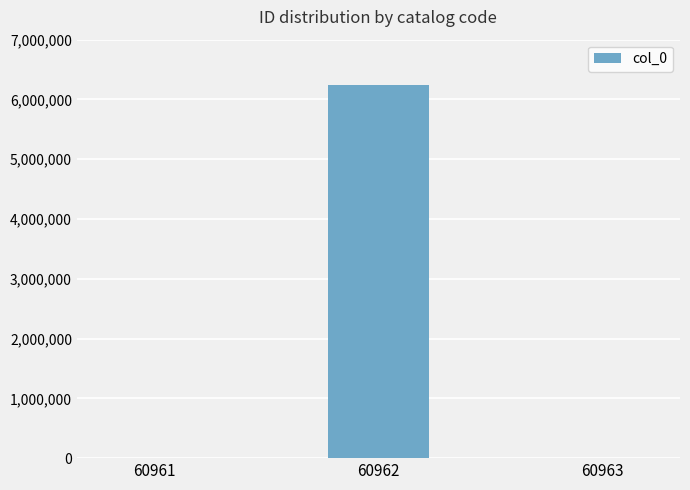

Reading right to left, what are all the values shown in this chart?

1	6236312	1